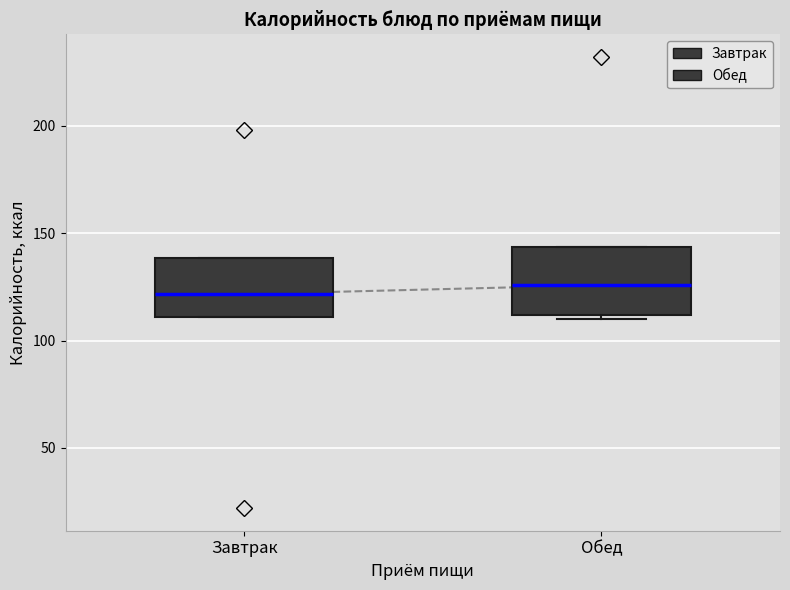

Where does the median line of the box for Обед sit on the y-axis? The values are not printed on the chart, so give them approximately, as read against the axis.

125